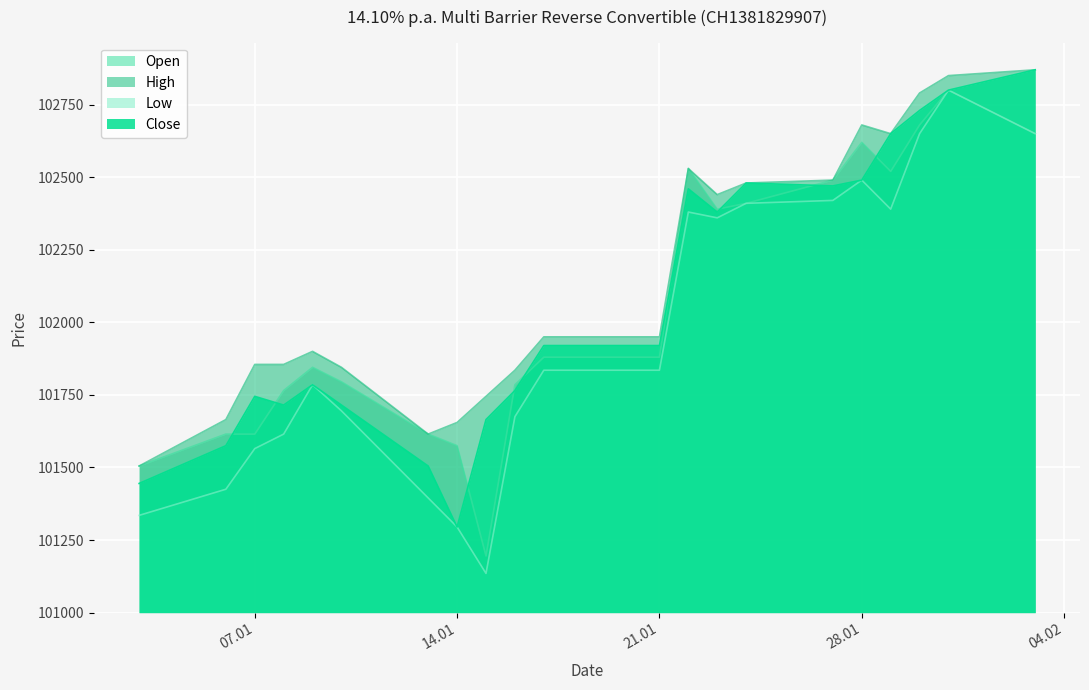

Where is the first local minimum for Open?

15.01.2025